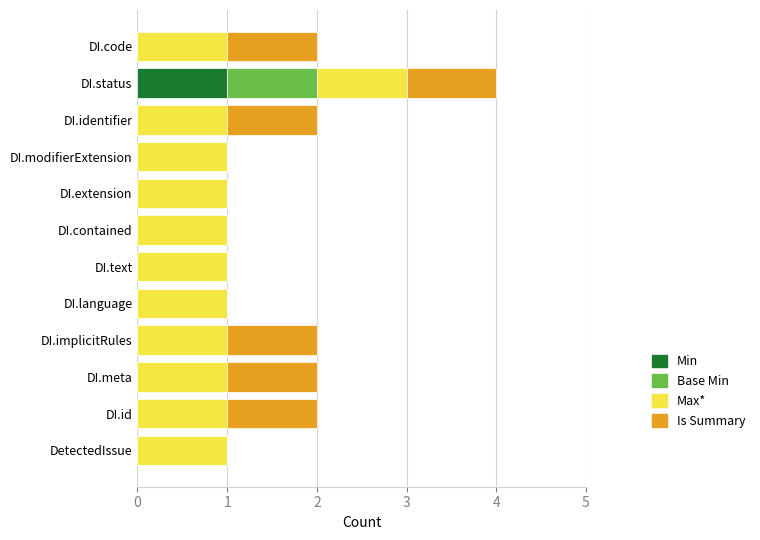

At which category is the sum across all series the highest?

DI.status